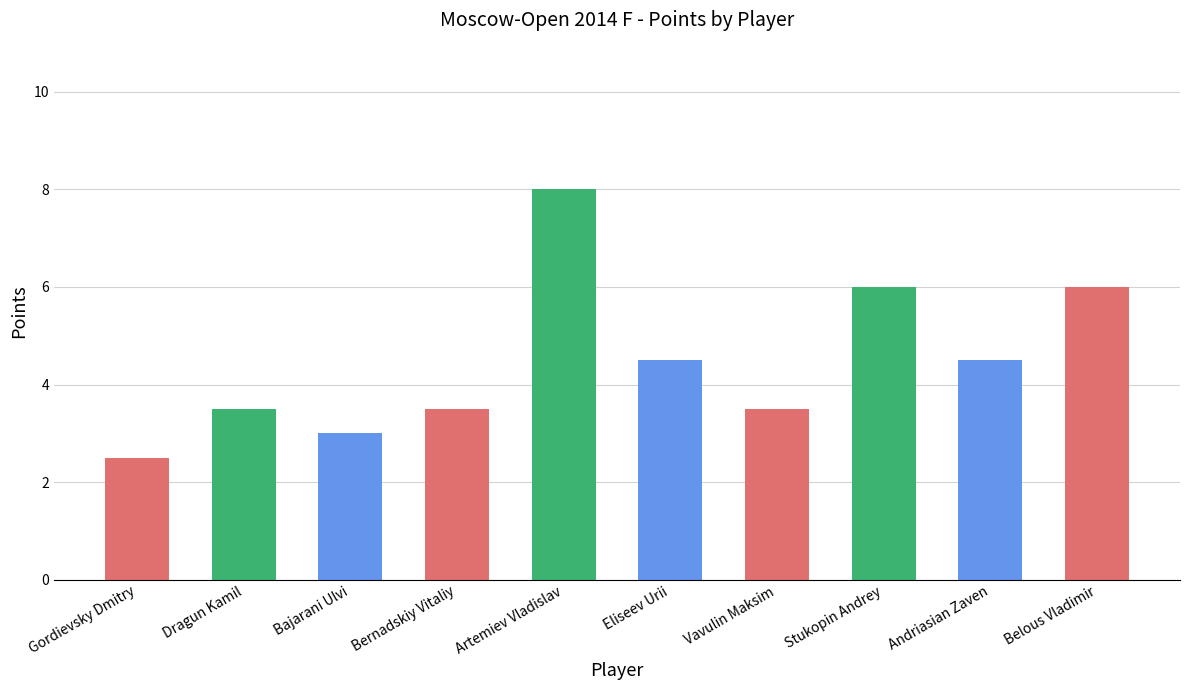

Is it true that the value at Bernadskiy Vitaliy is 3.5?

True